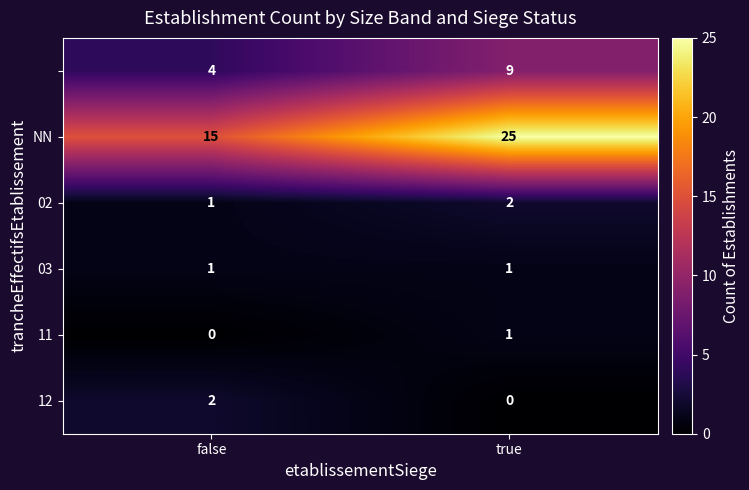

What is the difference between the highest and lowest values at true?

25